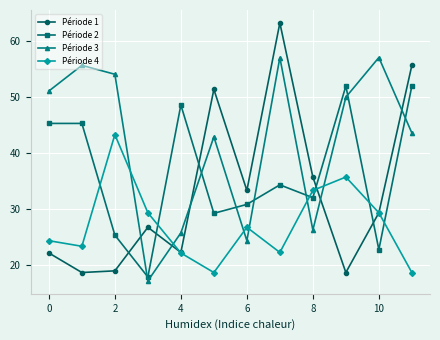

What is the difference between the second highest and second lowest values in the Période 4 series?

17.1